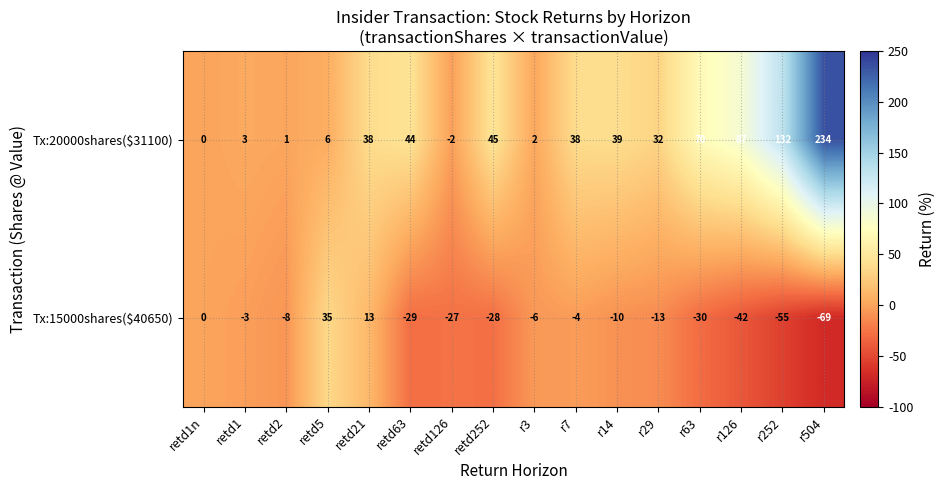

List the series in order of their peak value, highest first.

Tx:20000shares($31100), Tx:15000shares($40650)